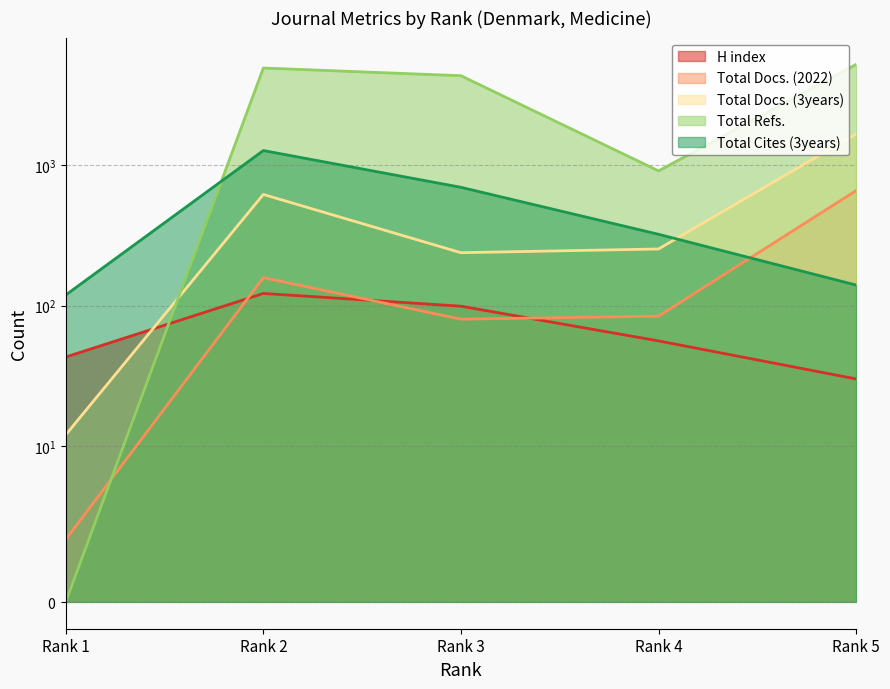

The value of Total Cites (3years) at Rank 1 is 163. True or false?

False